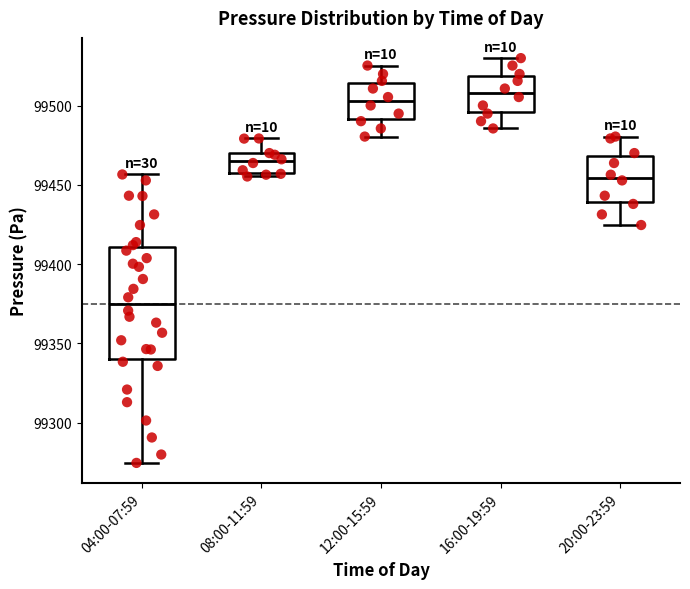

Comparing the boxes themselves (not the whiskers), which one is the tallest?

04:00-07:59